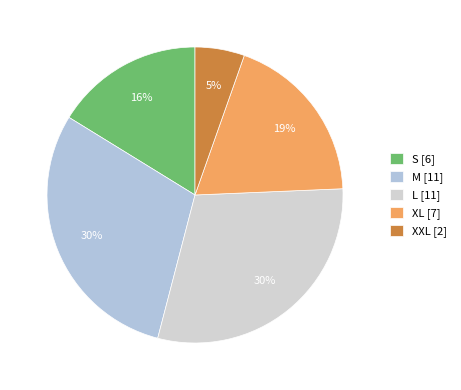

To the nearest percent, what is the combined percentage of L and S?

46%